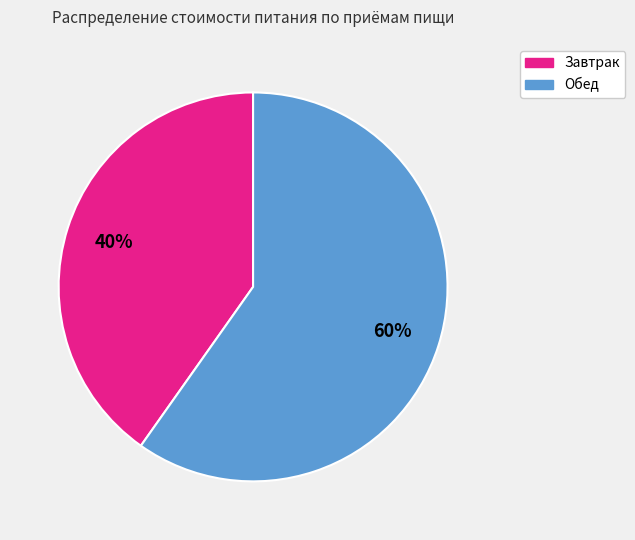

True or false: Обед accounts for 60% of the total.

True